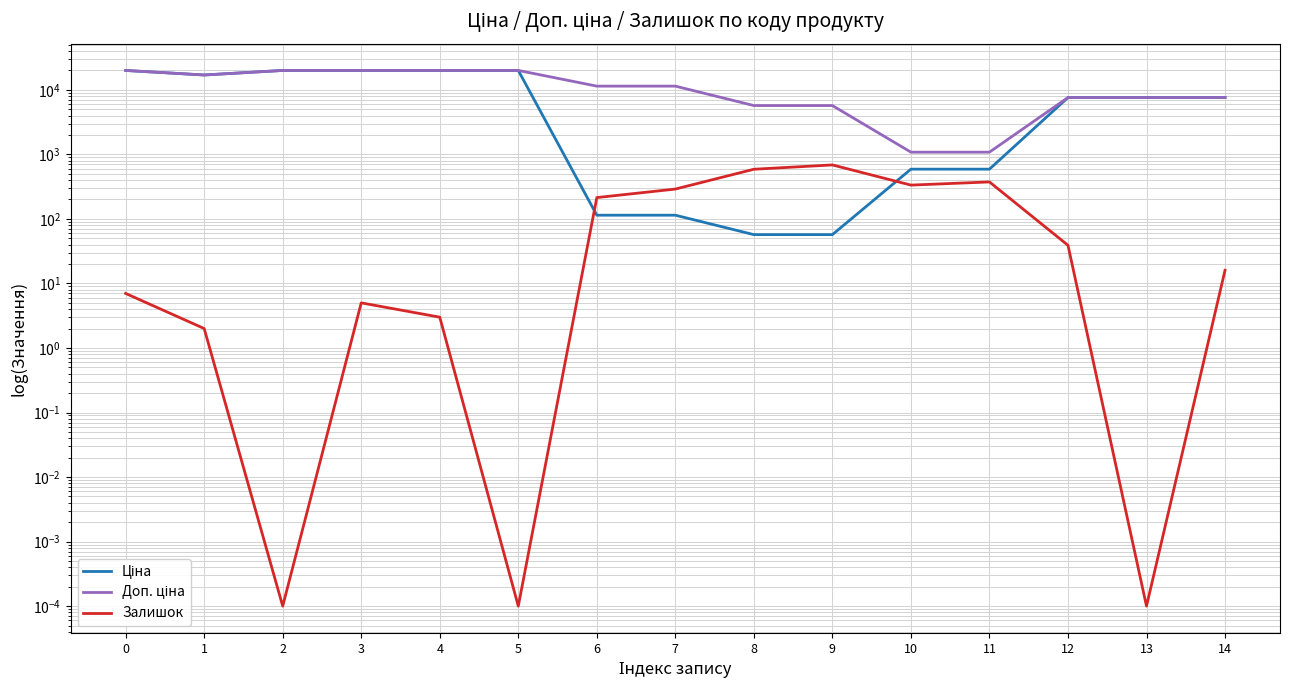

The Ціна series shows 160.7 at 7. True or false?

False